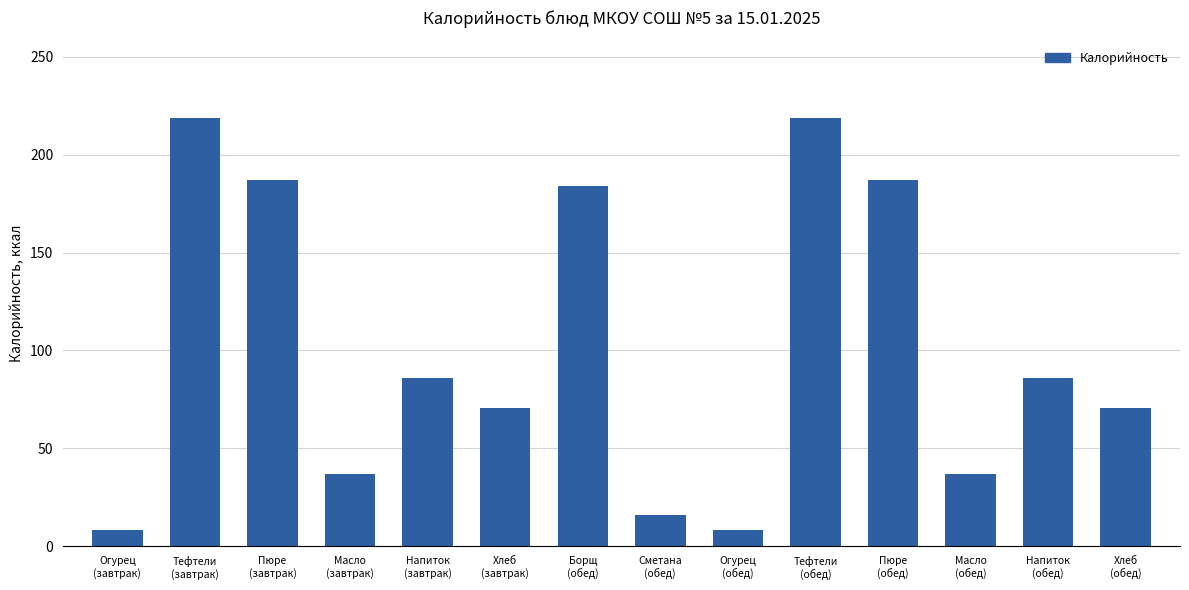

Reading left to right, transcribe all the data shown in this chart.

8.5	219.0	187.0	37.0	86.0	70.5	184.0	16.0	8.5	219.0	187.0	37.0	86.0	70.5